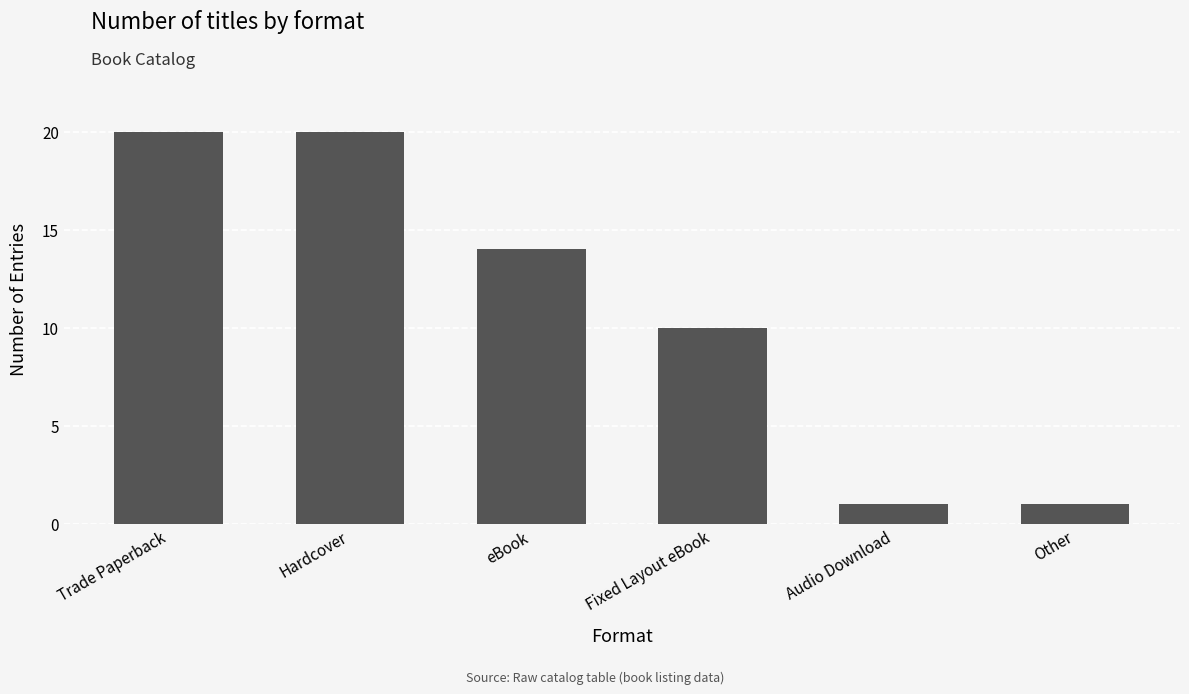

Where is the data nearest to the value 10?

Fixed Layout eBook